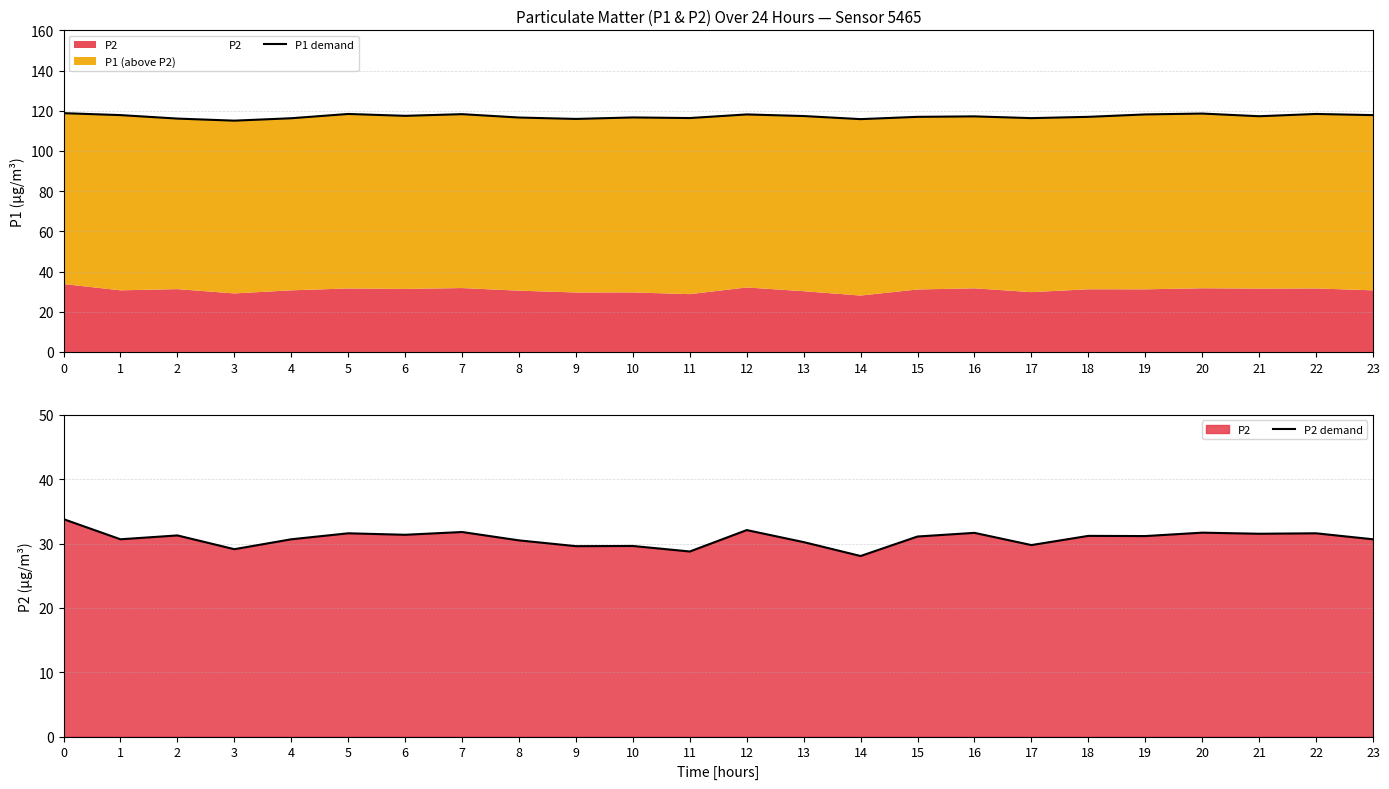

What is the smallest value displayed?

28.1